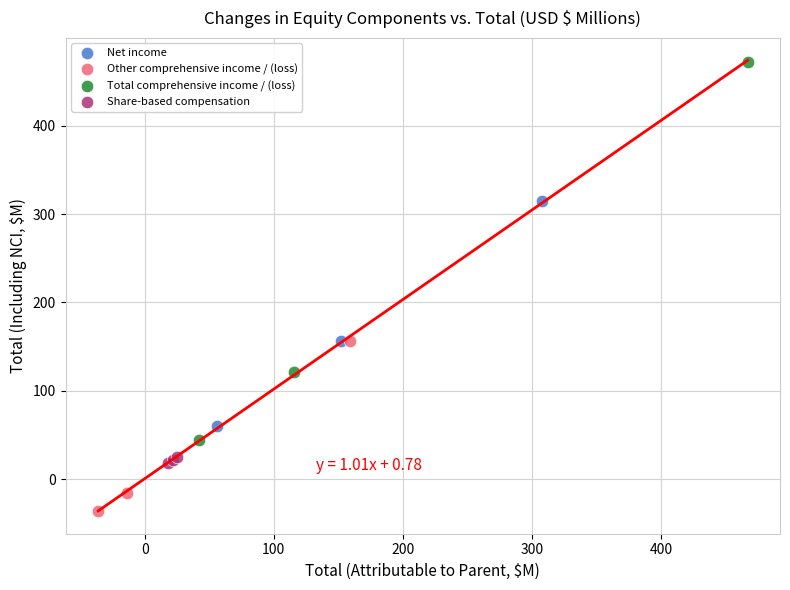

Which series has the widest spread of Y values?

Total comprehensive income / (loss)